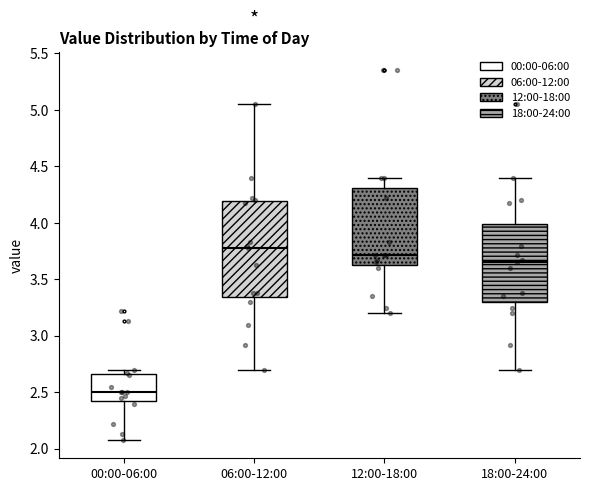

Reading left to right, transcribe this box plot: for each box, give where its median line is, the range the box spans, and where its two whiskers end, as read against the y-axis. The values are not printed on the chart, so give them approximately, as read against the axis.

00:00-06:00: median 2.50, box 2.45 to 2.65, whiskers 2.10 to 2.70
06:00-12:00: median 3.80, box 3.35 to 4.20, whiskers 2.70 to 5.05
12:00-18:00: median 3.70, box 3.65 to 4.30, whiskers 3.20 to 4.40
18:00-24:00: median 3.65, box 3.30 to 4.00, whiskers 2.70 to 4.40